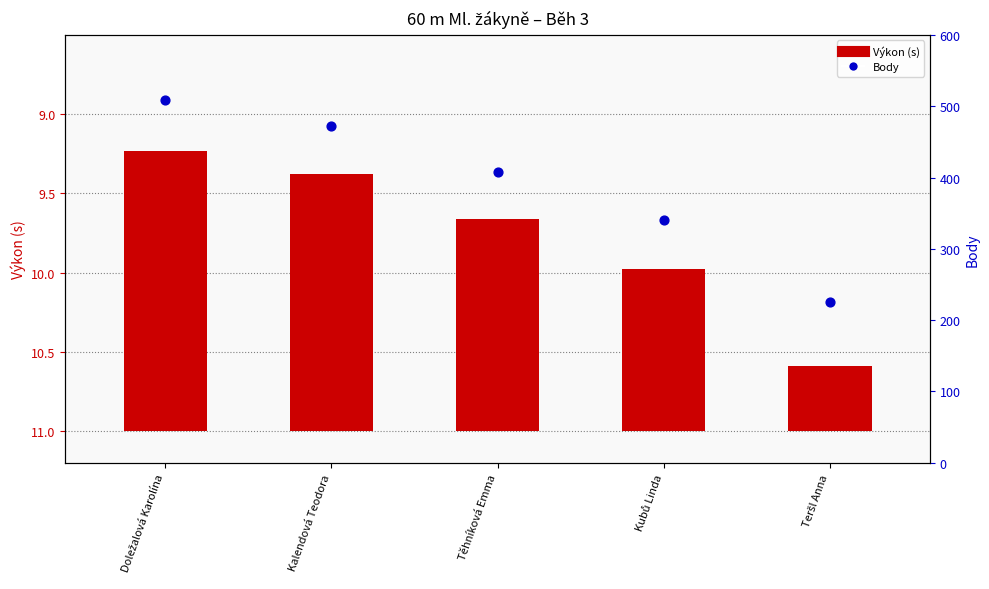

Which series has the largest total across all categories?

Body